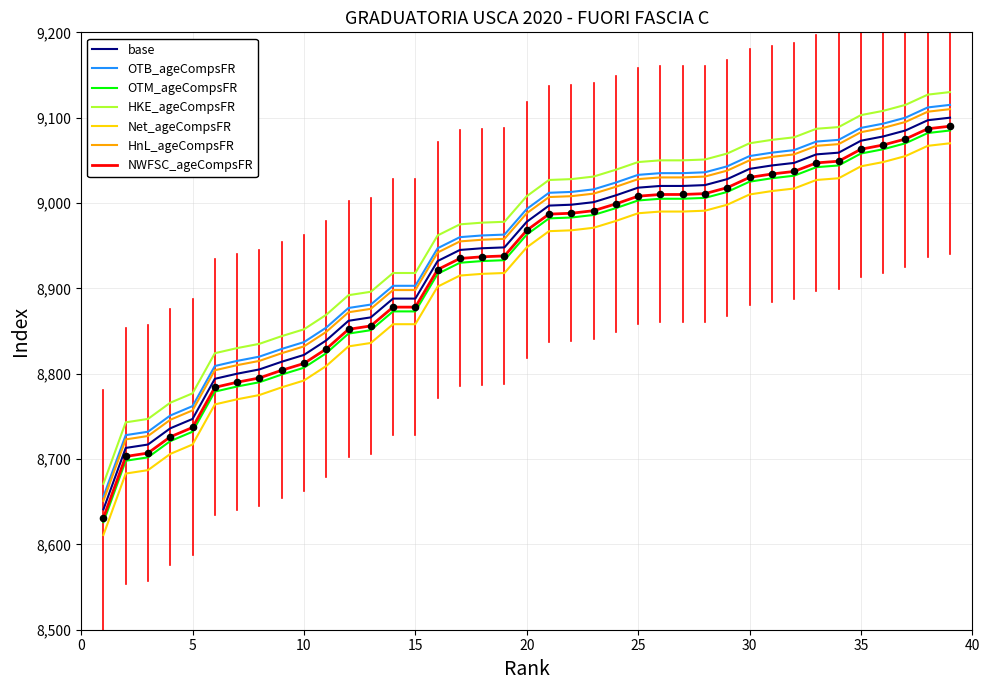

What is the minimum value for HKE_ageCompsFR?

8671